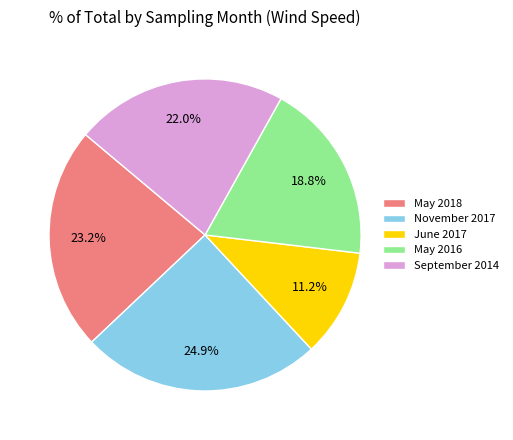

To the nearest percent, what portion does June 2017 represent?

11%